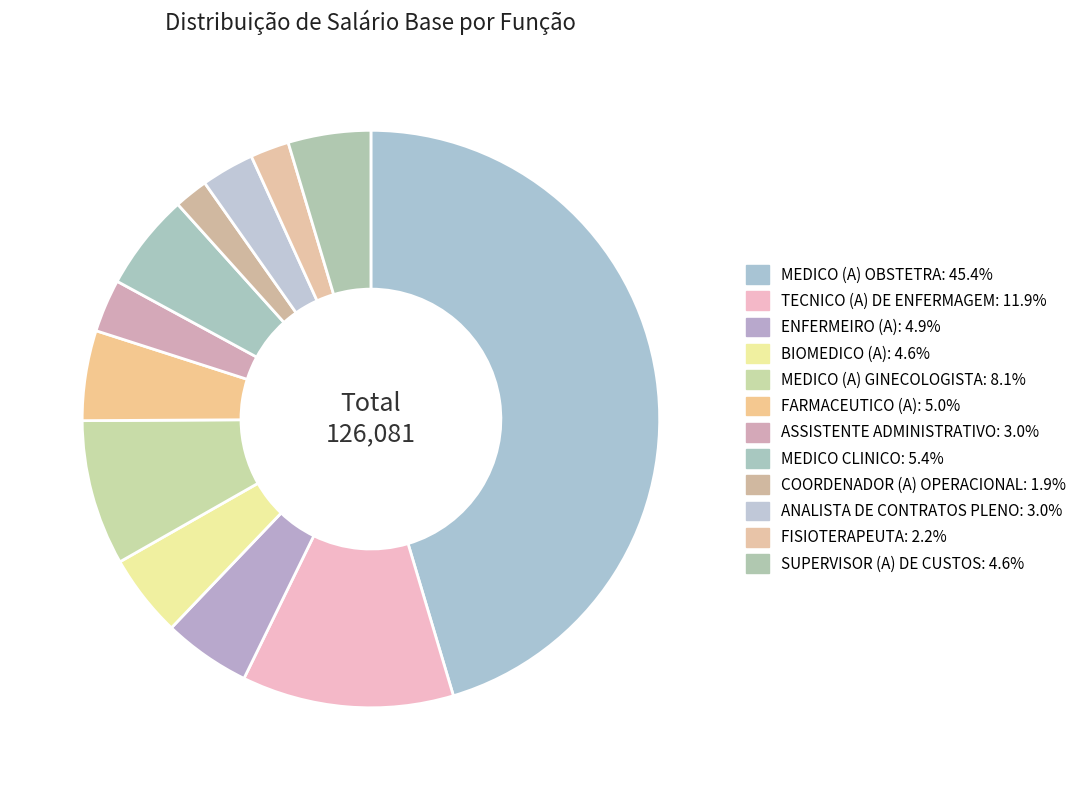

To the nearest percent, what is the average slice percentage?

8%